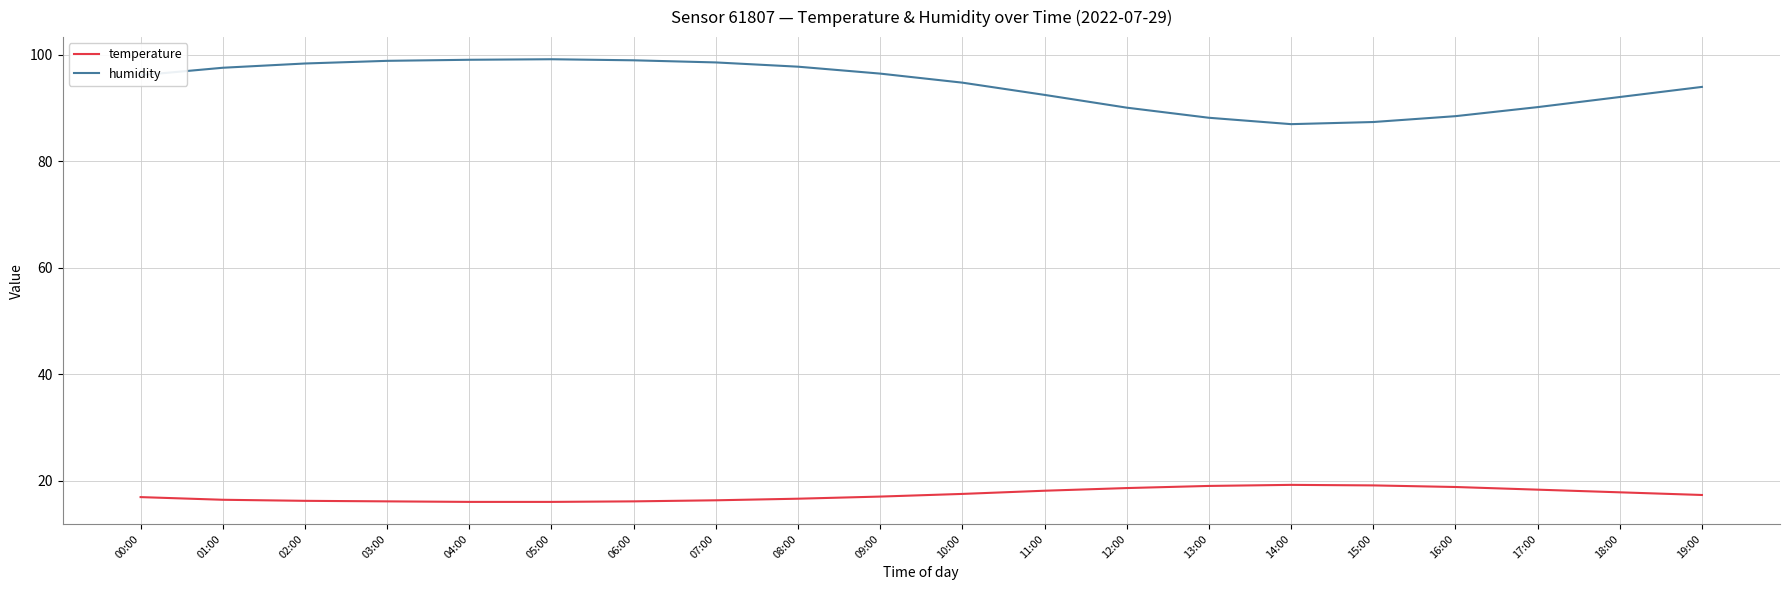

Rank the series at 19:00 from lowest to highest value.

temperature, humidity